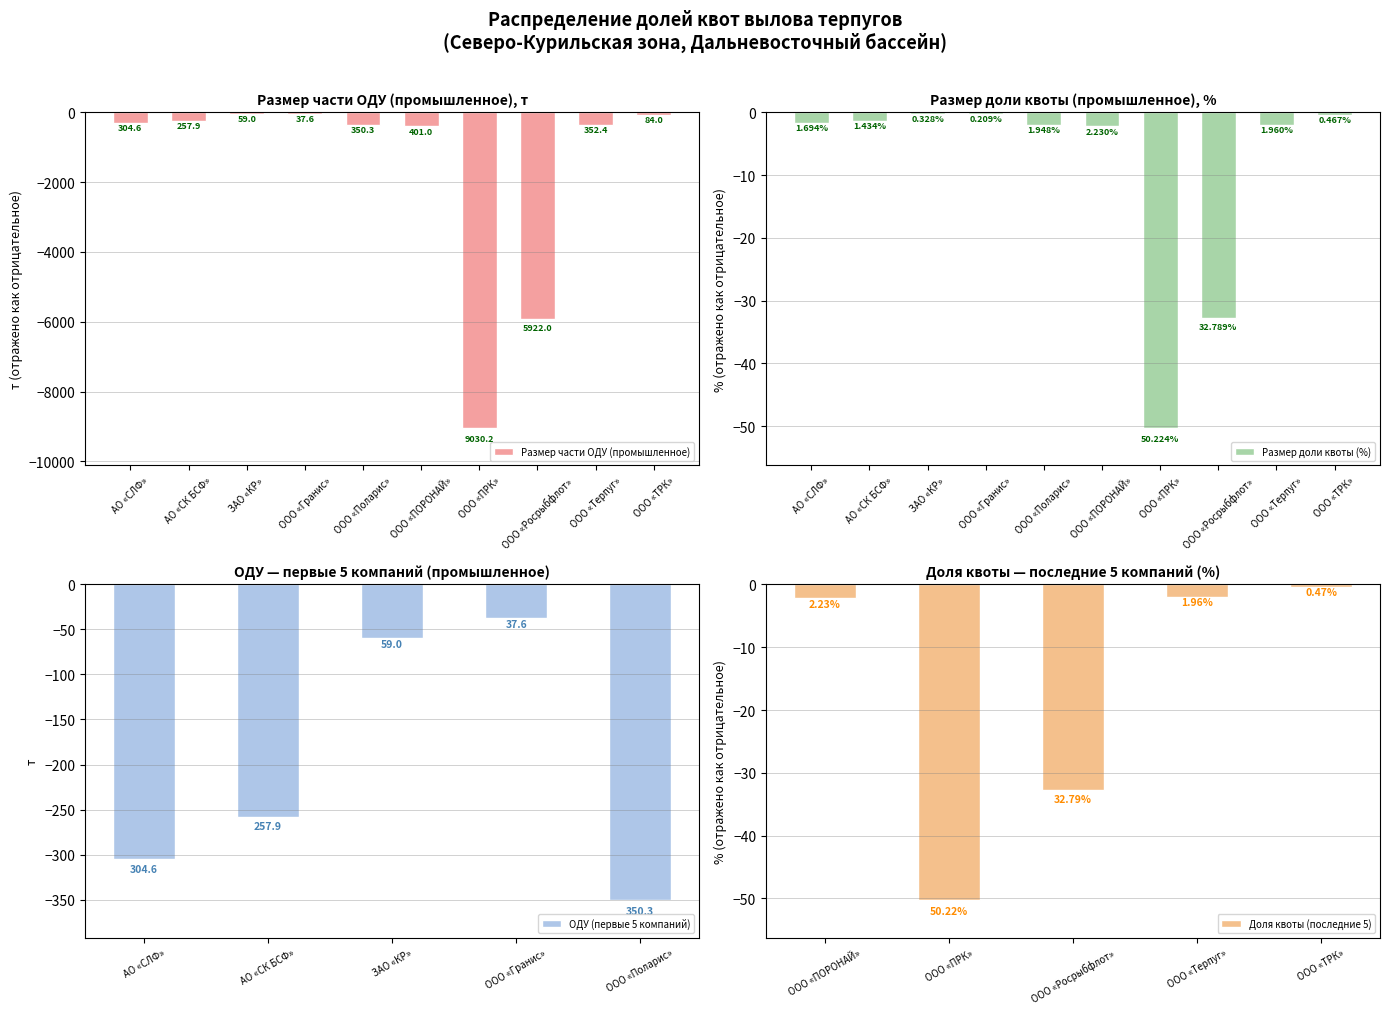

At how many categories does at least one series exceed -6600?

10